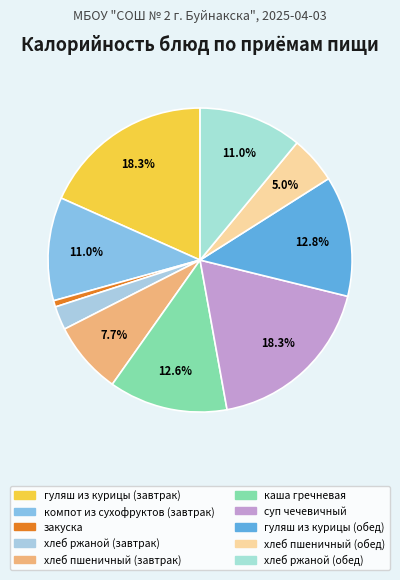

Is it true that каша гречневая is 26% of the pie?

False